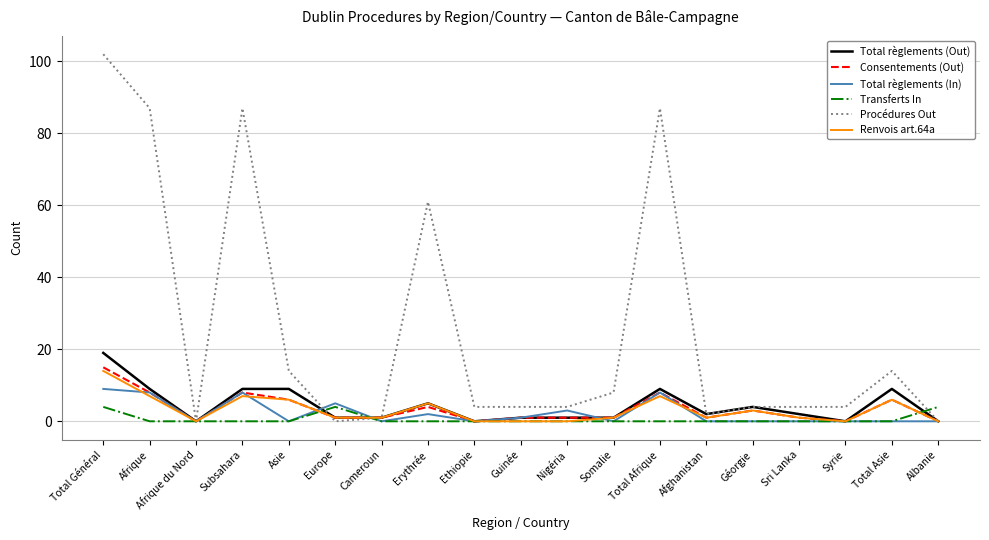

Reading left to right, what are all the values shown in this chart?

Total règlements (Out): 19	9	0	9	9	1	1	5	0	1	1	1	9	2	4	2	0	9	0
Consentements (Out): 15	8	0	8	6	1	1	4	0	1	1	1	8	1	3	1	0	6	0
Total règlements (In): 9	8	0	8	0	5	0	2	0	1	3	0	8	0	0	0	0	0	0
Transferts In: 4	0	0	0	0	4	0	0	0	0	0	0	0	0	0	0	0	0	4
Procédures Out: 102	87	0	87	14	0	1	61	4	4	4	8	87	2	4	4	4	14	0
Renvois art.64a: 14	7	0	7	6	1	1	5	0	0	0	1	7	1	3	1	0	6	0